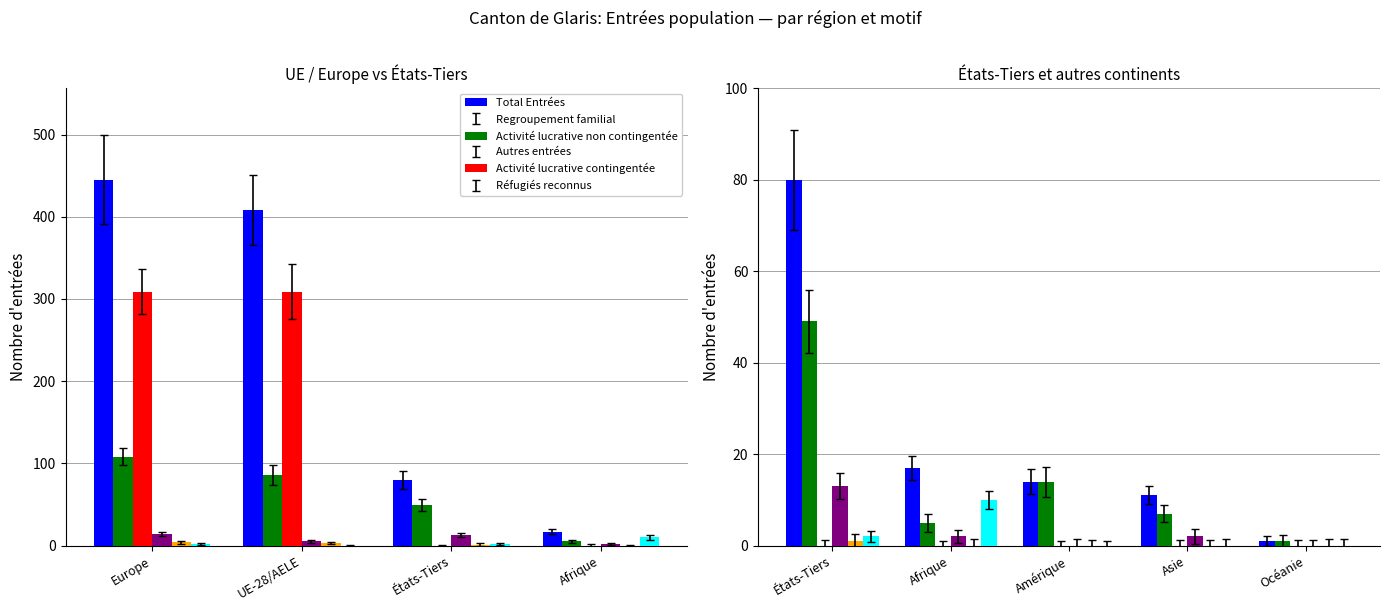

What is the average value of the Regroupement familial series?

15